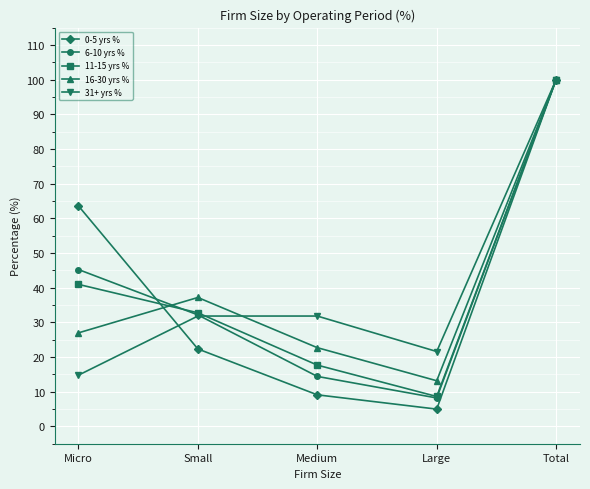

Which series has the largest range (max minus min)?

0-5 yrs %